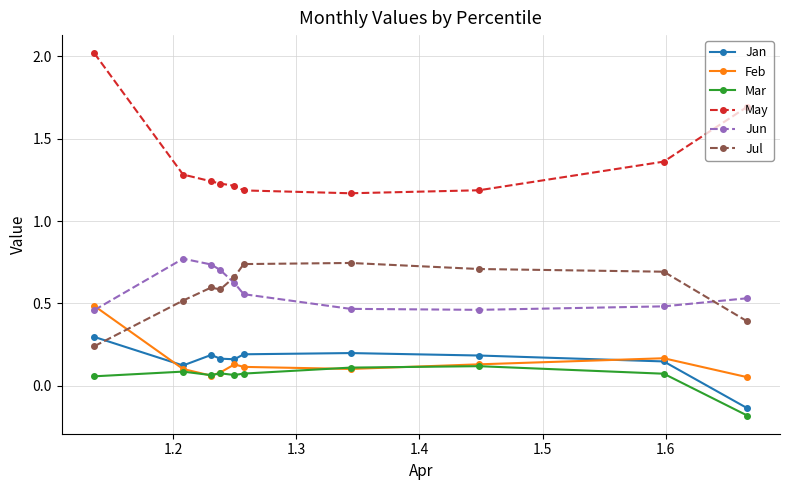

How many data points does each series have?

10